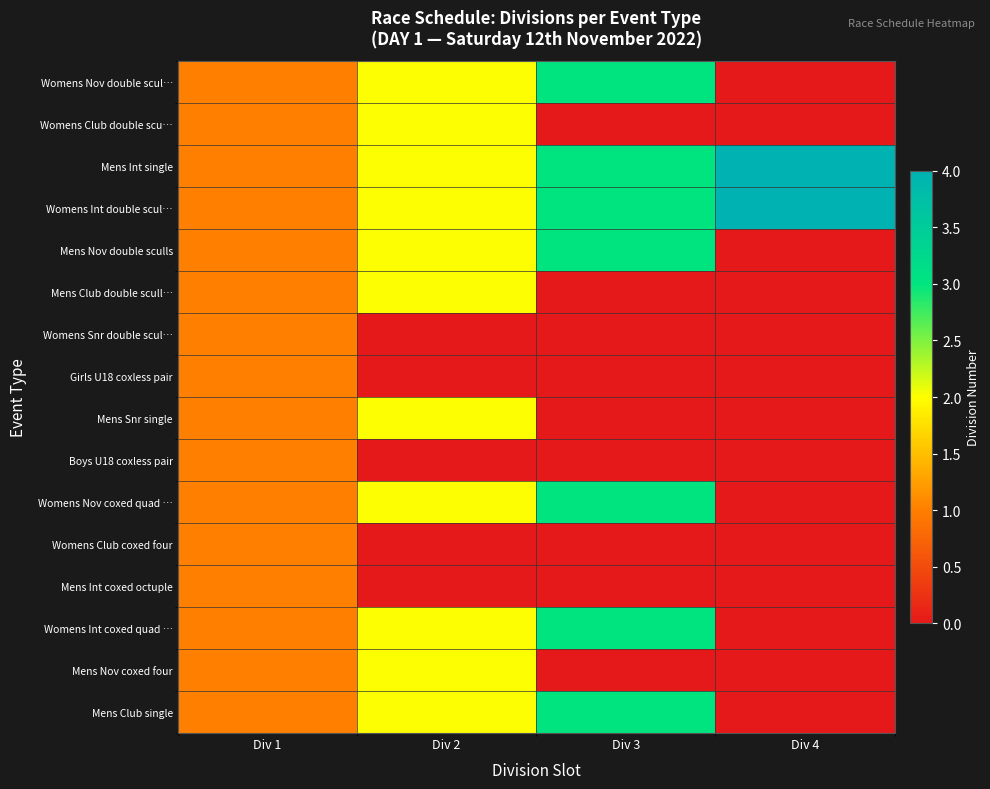

List the series in order of their peak value, highest first.

Mens Int single, Womens Int double scul…, Womens Nov double scul…, Mens Nov double sculls, Womens Nov coxed quad …, Womens Int coxed quad …, Mens Club single, Womens Club double scu…, Mens Club double scull…, Mens Snr single, Mens Nov coxed four, Womens Snr double scul…, Girls U18 coxless pair, Boys U18 coxless pair, Womens Club coxed four, Mens Int coxed octuple